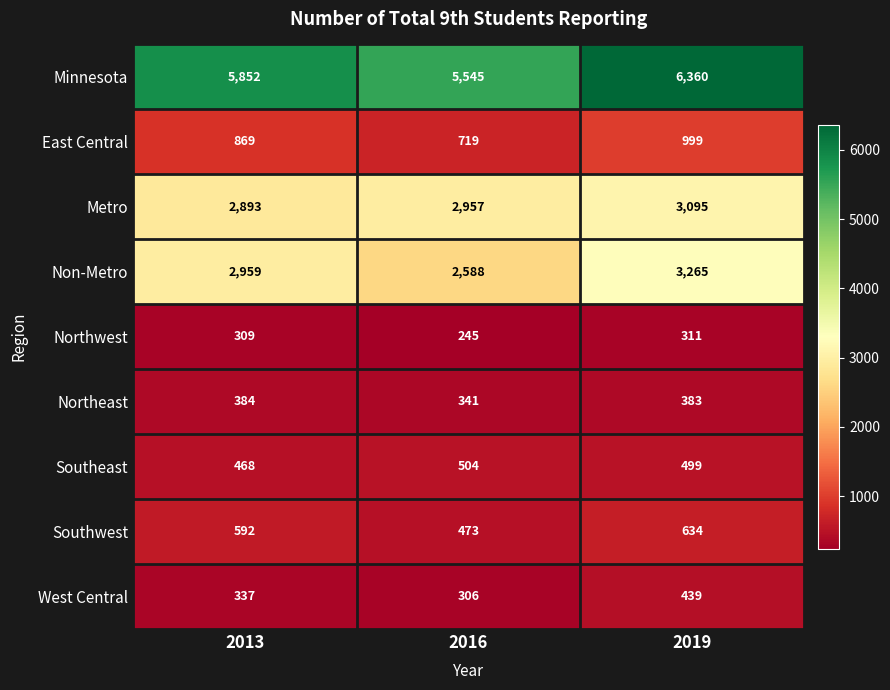

At which label is East Central closest to 859?

2013